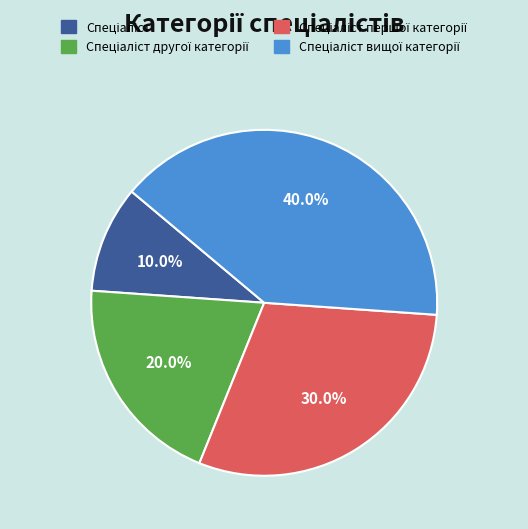

Does any single category account for the majority?

No